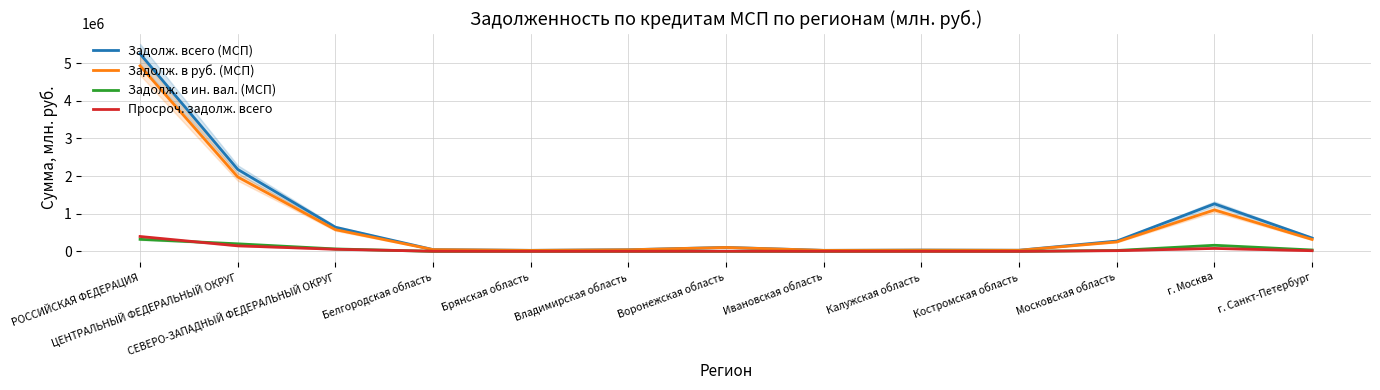

At which label does Задолж. в ин. вал. (МСП) first exceed 3116?

РОССИЙСКАЯ ФЕДЕРАЦИЯ